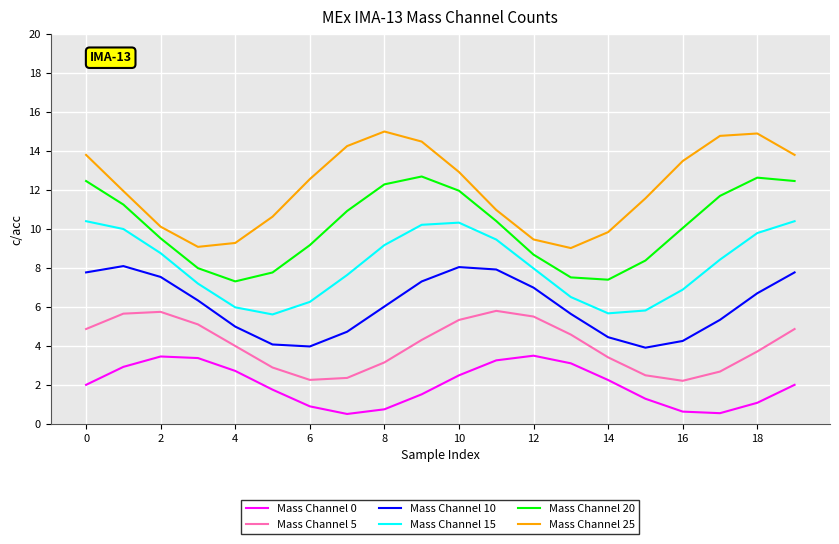

Which series has the largest total across all categories?

Mass Channel 25